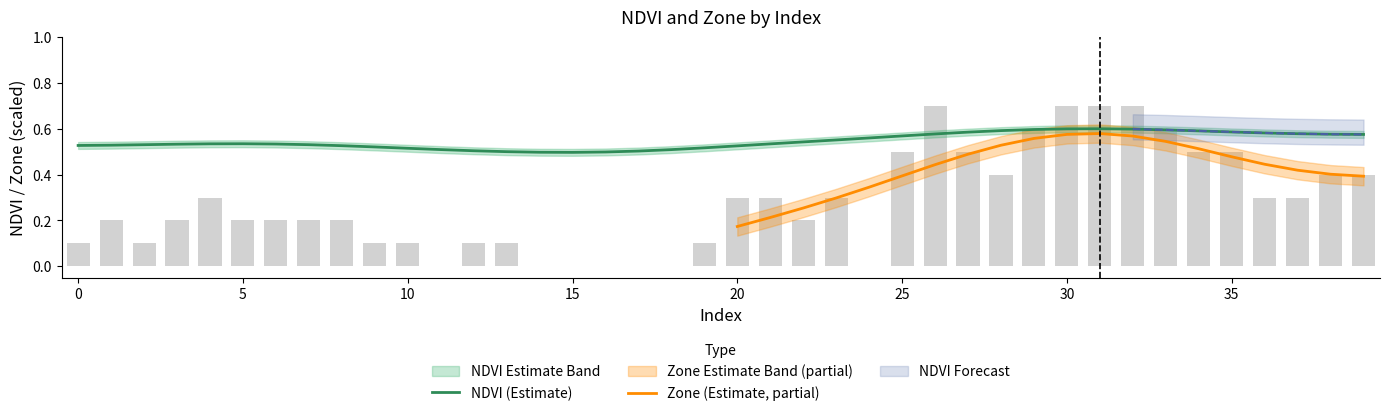

At which label is the value closest to 0?

11